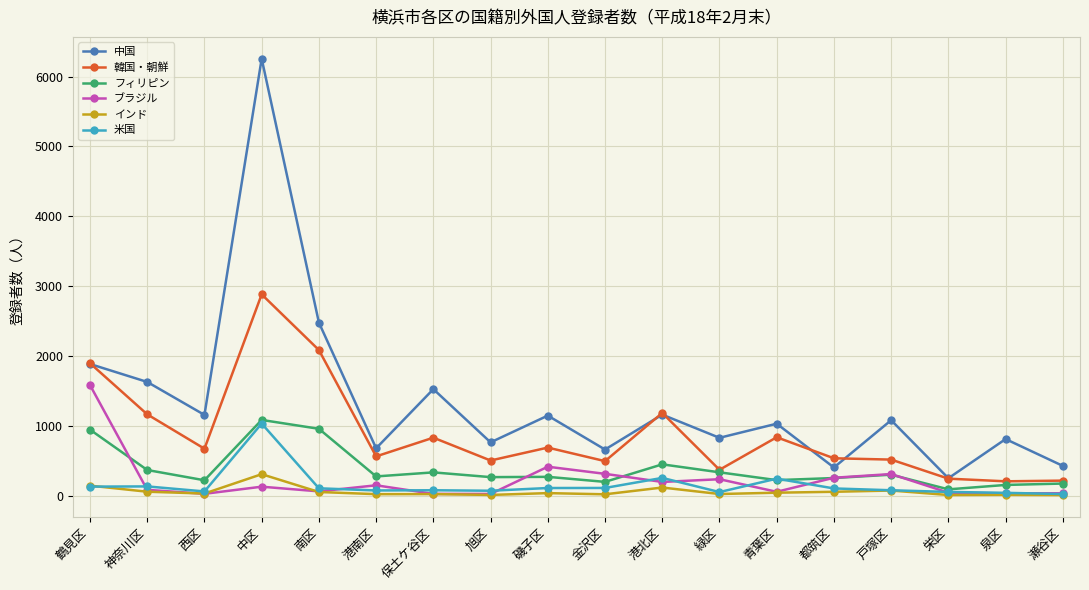

Read the 米国 value at 西区, to the nearest 50.

50